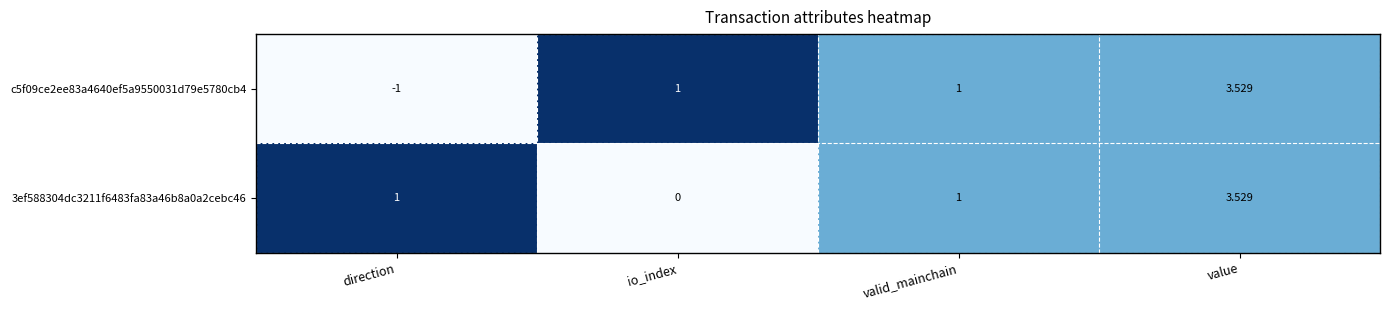

Which category has the highest value across all series?

value